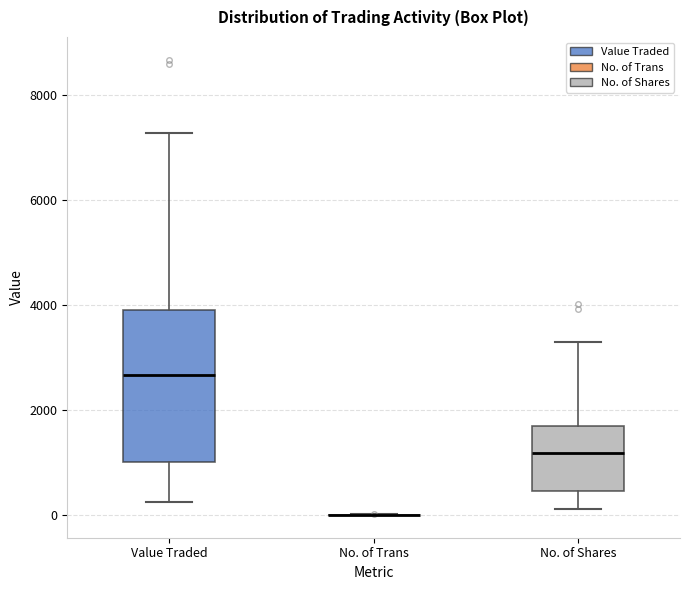

Reading left to right, transcribe this box plot: for each box, give where its median line is, the range the box spans, and where its two whiskers end, as read against the y-axis. The values are not printed on the chart, so give them approximately, as read against the axis.

Value Traded: median 2600, box 1000 to 3800, whiskers 200 to 7200
No. of Trans: box collapsed to a line at 0, whiskers 0 to 0
No. of Shares: median 1200, box 400 to 1800, whiskers 200 to 3400